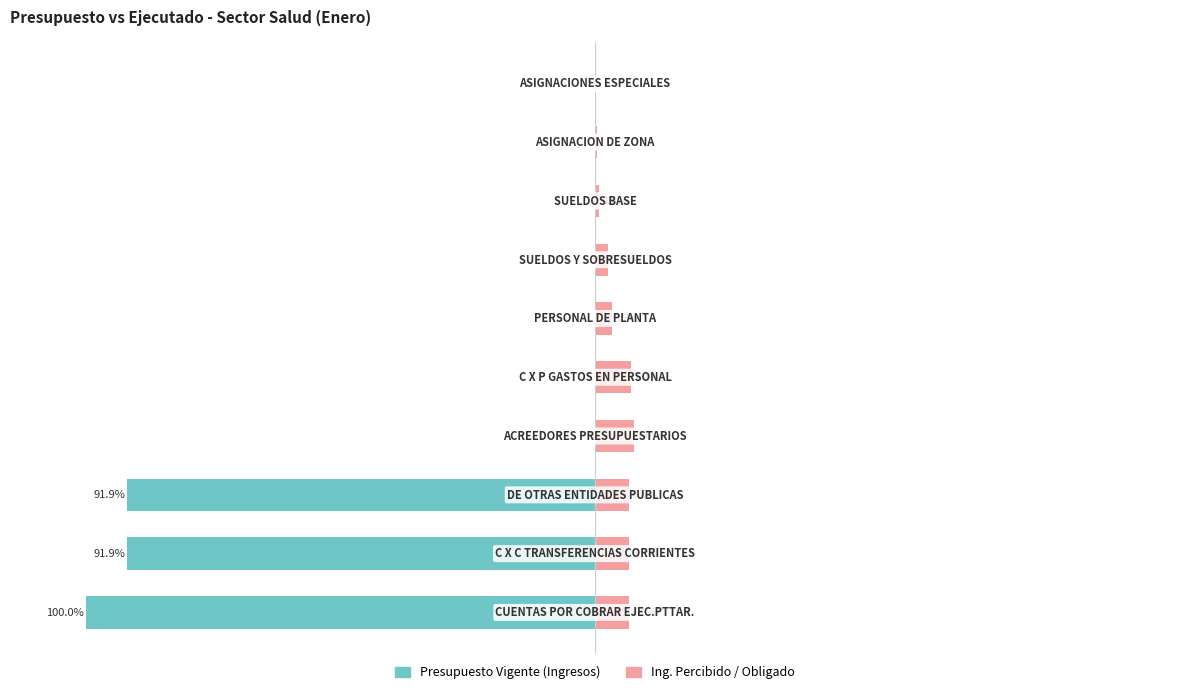

How many data points does each series have?

10